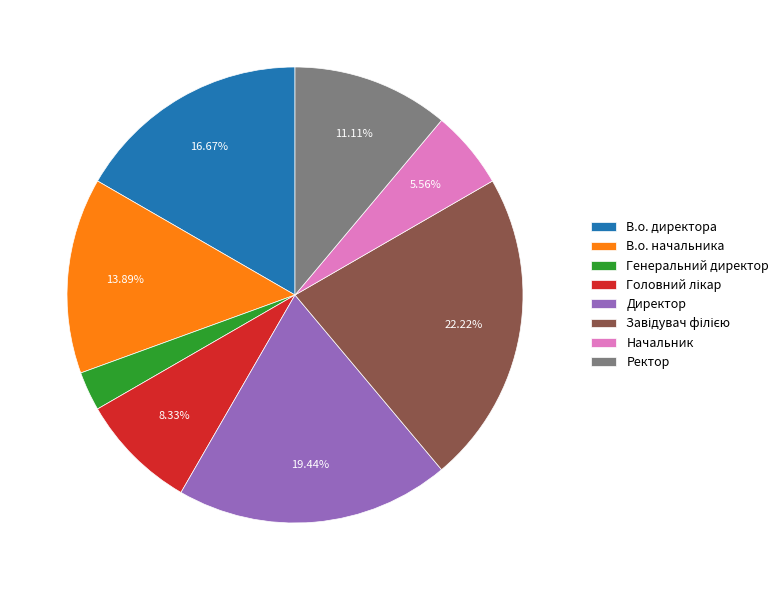

Is it true that В.о. начальника is 21% of the pie?

False